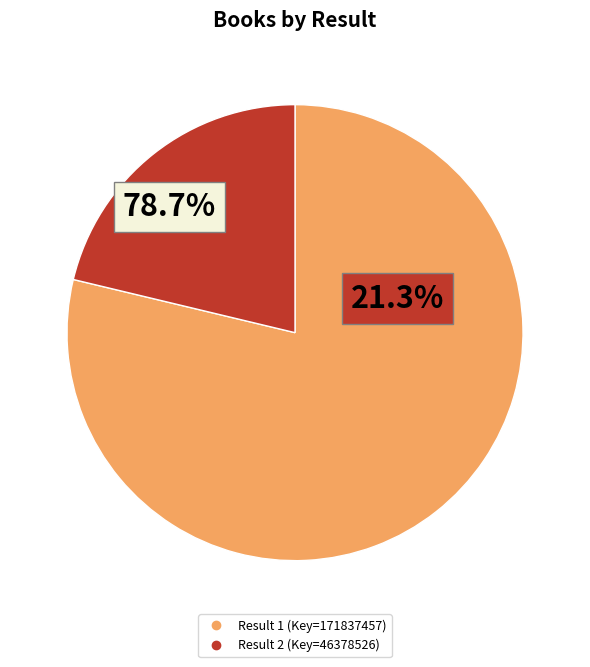

Is it true that 2 is 27% of the pie?

False